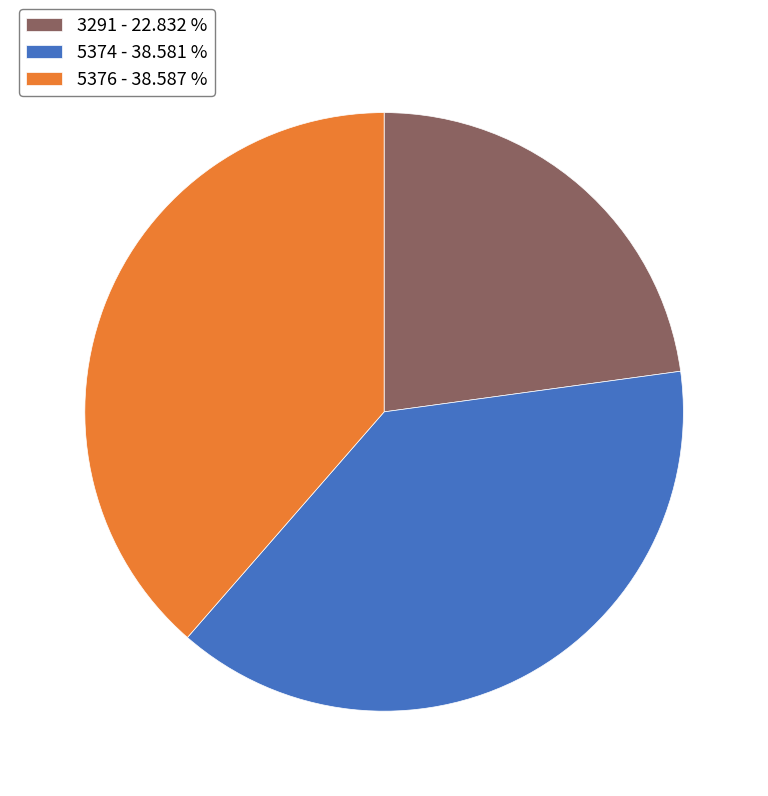

Does any single category account for the majority?

No